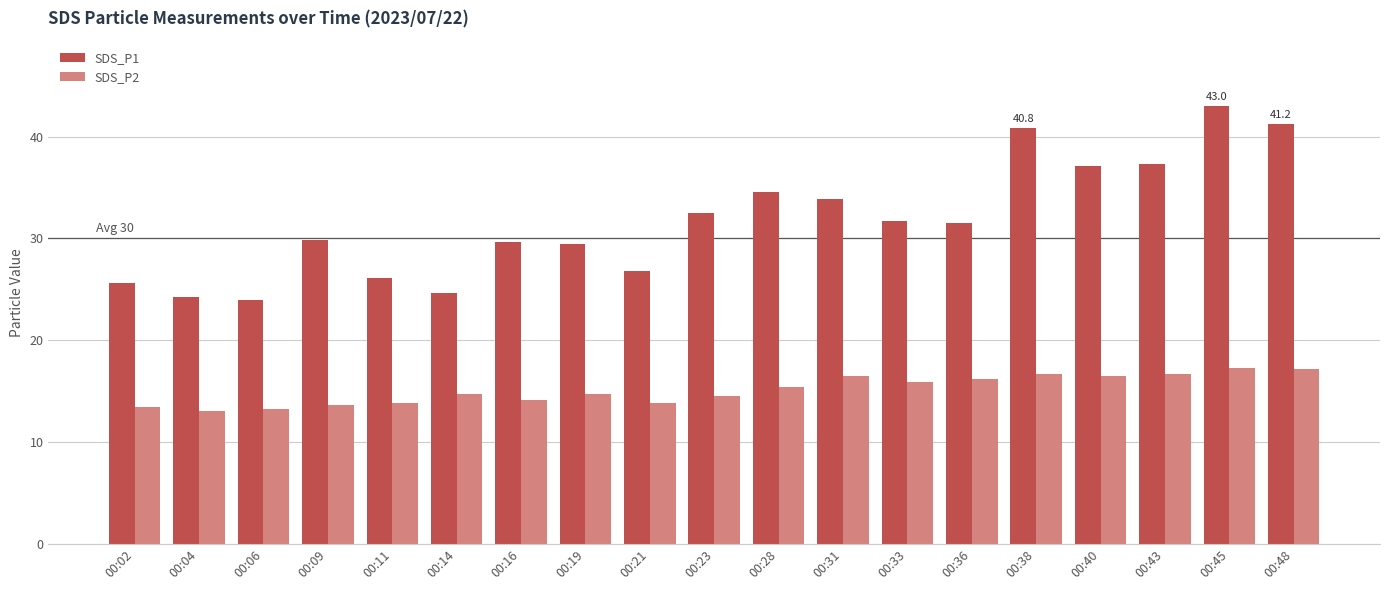

What is the difference between the highest and lowest values at 00:33?

15.8